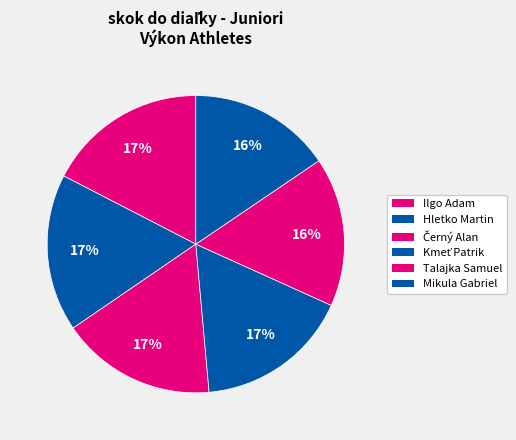

How many slices are in this pie chart?

6